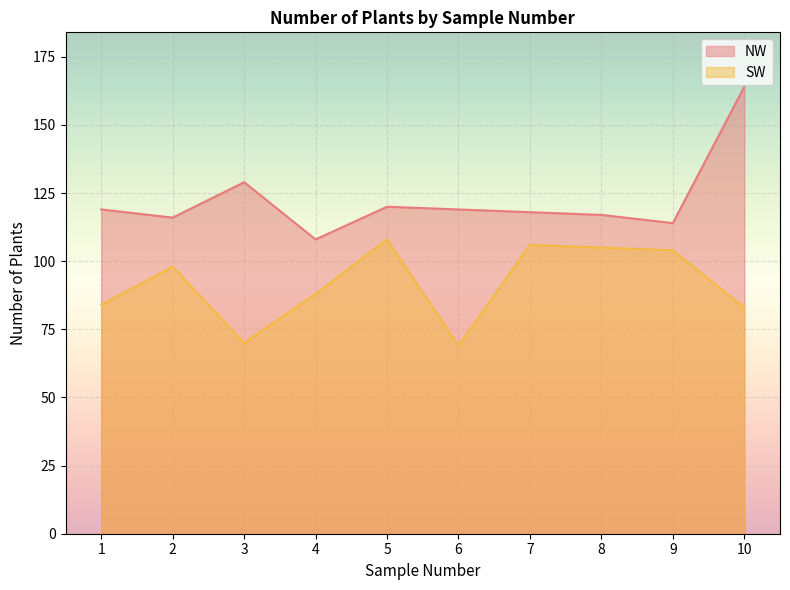

How many lines are shown in the chart?

2